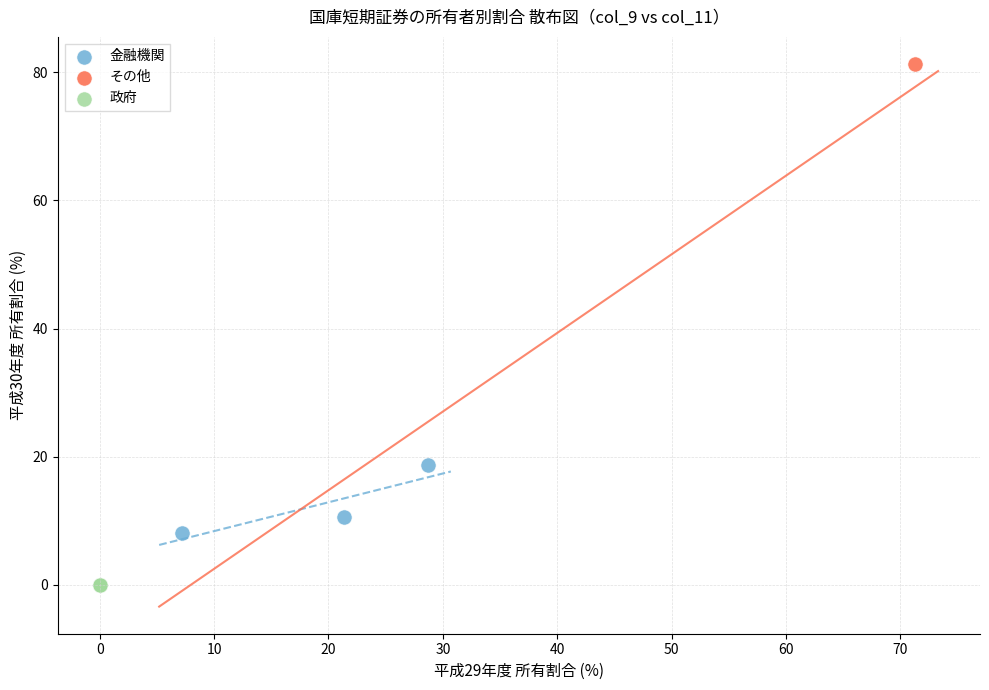

Which series reaches the maximum Y coordinate?

その他